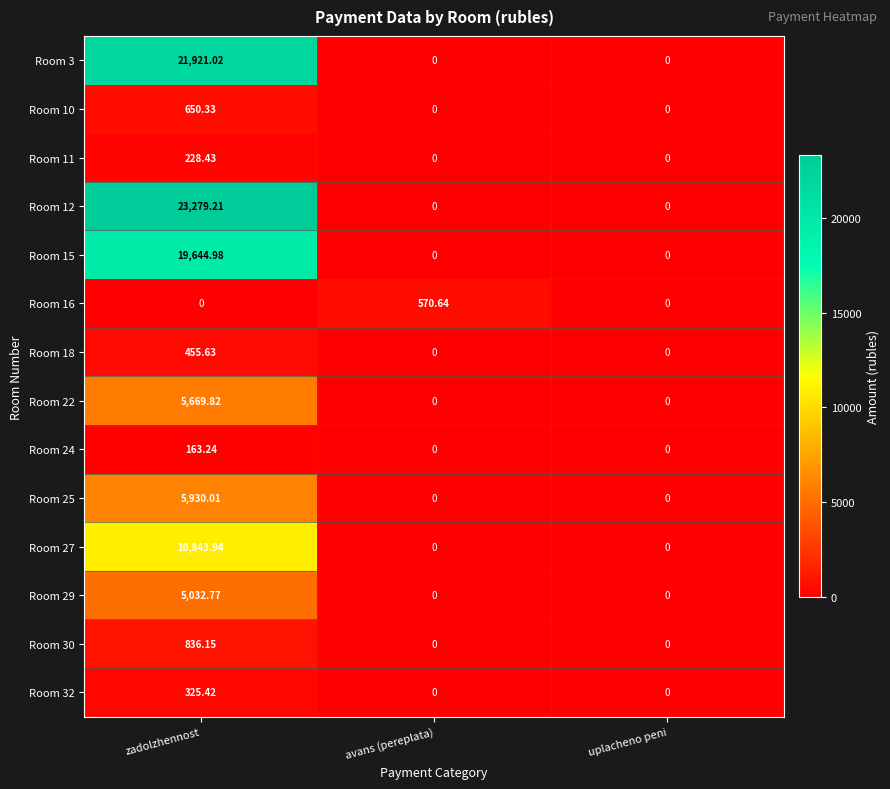

Rank the series by their maximum value, from lowest to highest.

Room 24, Room 11, Room 32, Room 18, Room 16, Room 10, Room 30, Room 29, Room 22, Room 25, Room 27, Room 15, Room 3, Room 12